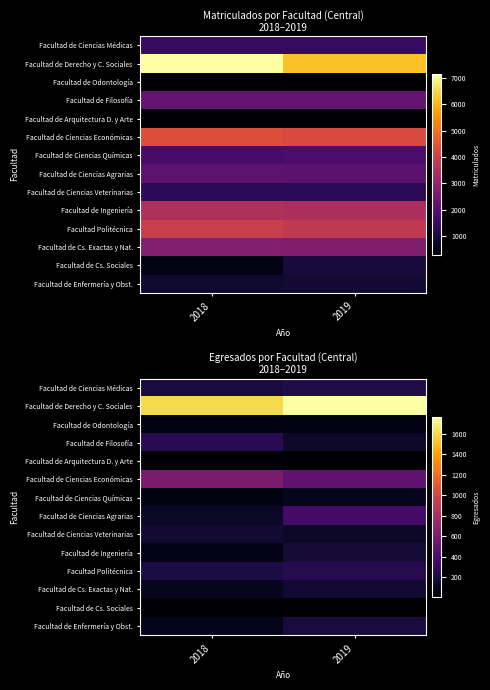

What is the total value across all series at 2018?

3562